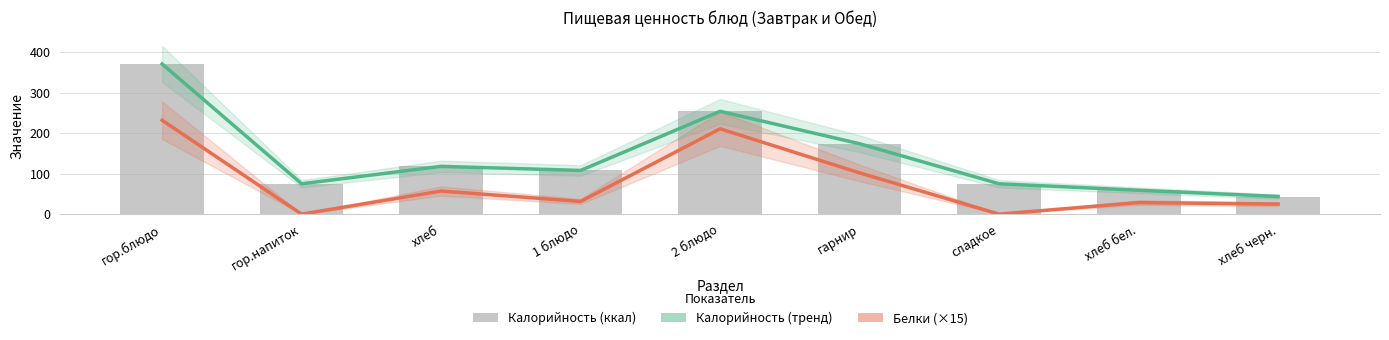

What is the sum of the Калорийность values at хлеб and сладкое?

193.0